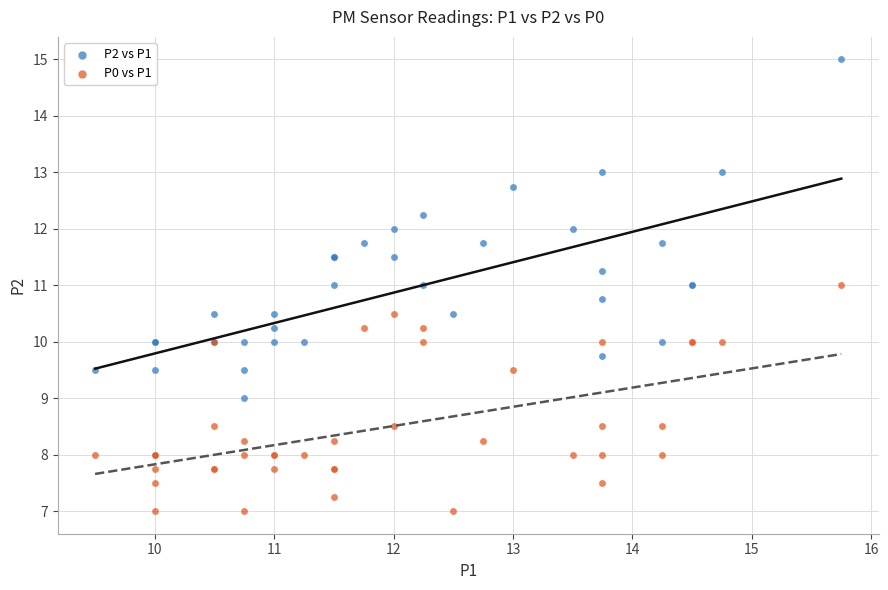

What are all the series names shown in the legend?

P2 vs P1, P0 vs P1